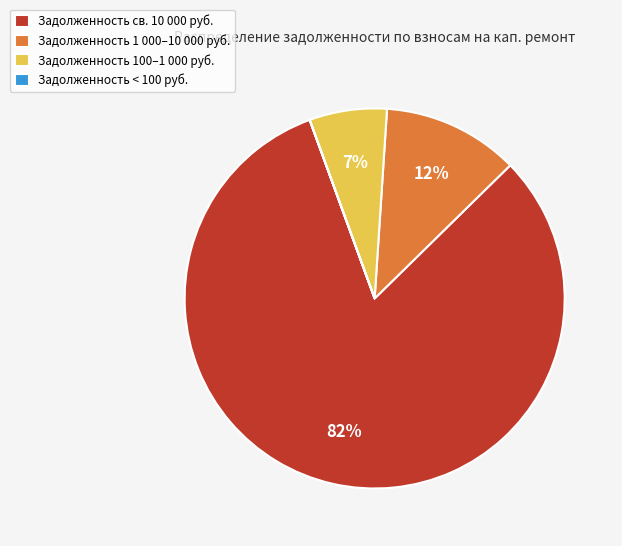

Do Задолженность св. 10 000 руб. and Задолженность 100–1 000 руб. together represent more than half of the pie?

Yes